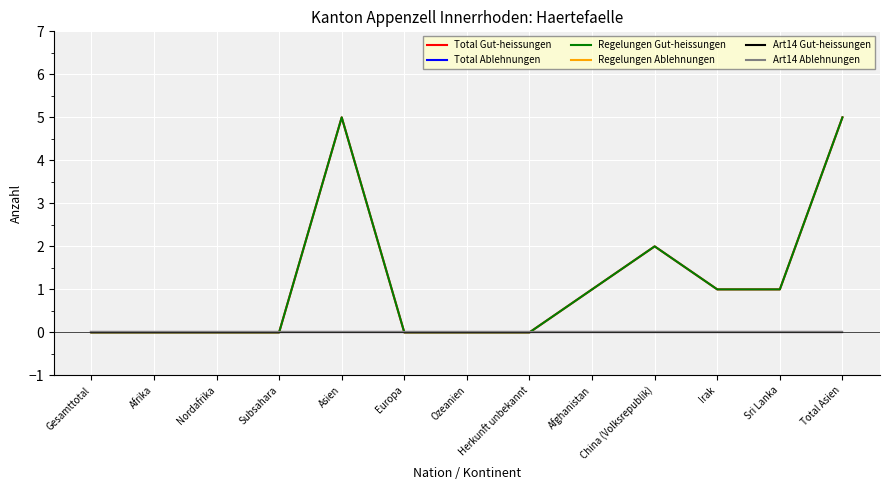

What is the difference between the highest and lowest values at Irak?

1